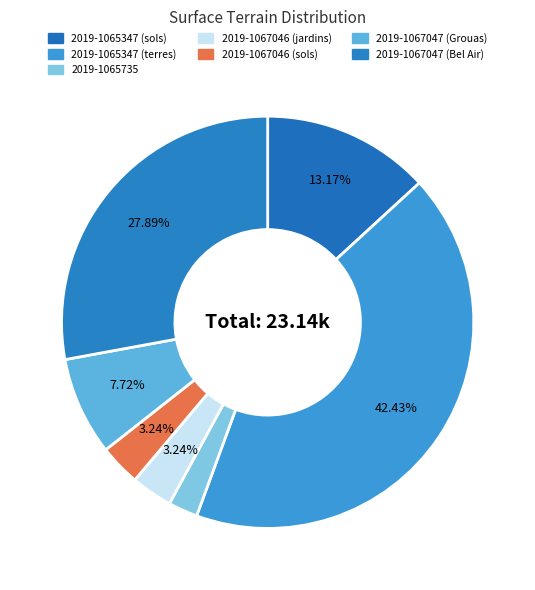

What percentage do 2019-1067046 (sols) and 2019-1065347 (terres) together represent?

45.7%